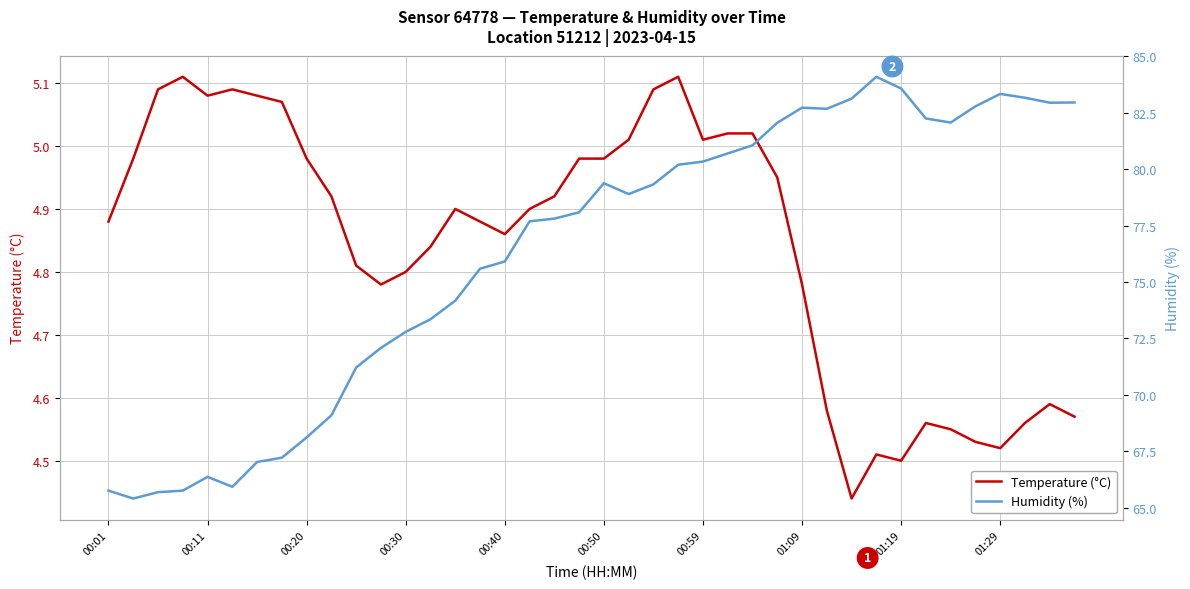

At how many categories does at least one series exceed 54?

40